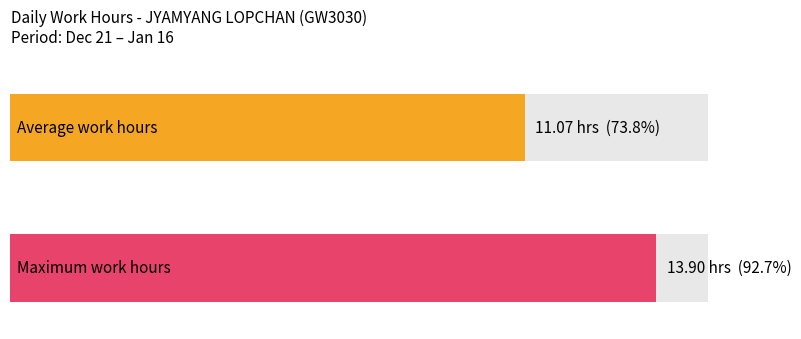

The chart shows a value of 3.7 at 15-Fri. True or false?

False